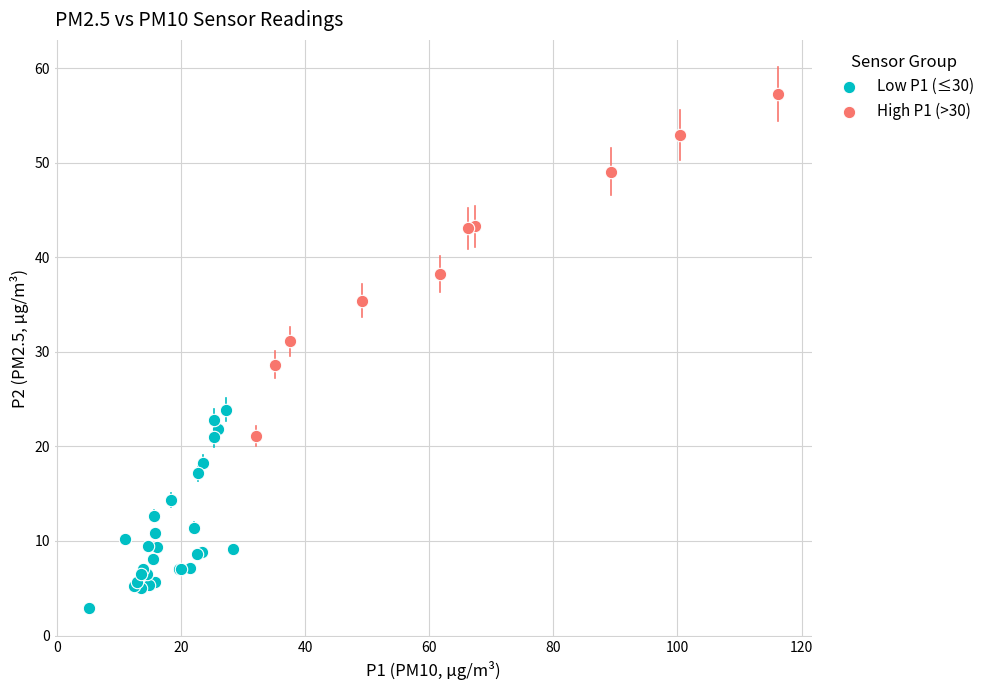

Which series reaches the maximum Y coordinate?

High P1 (>30)